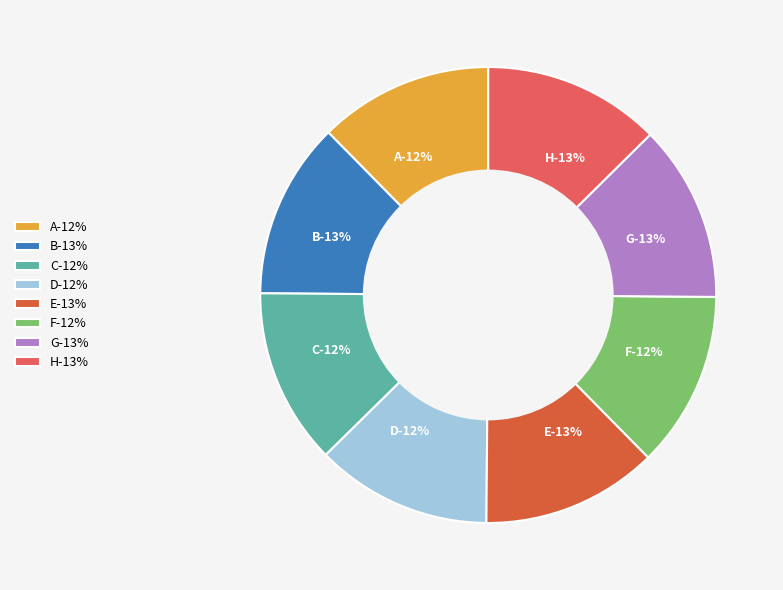

Which slice is the smallest?

A